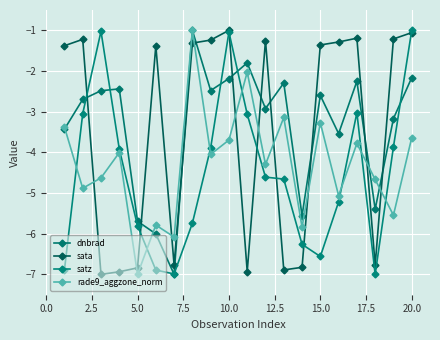

How many intersections are there between satz and sata?

7